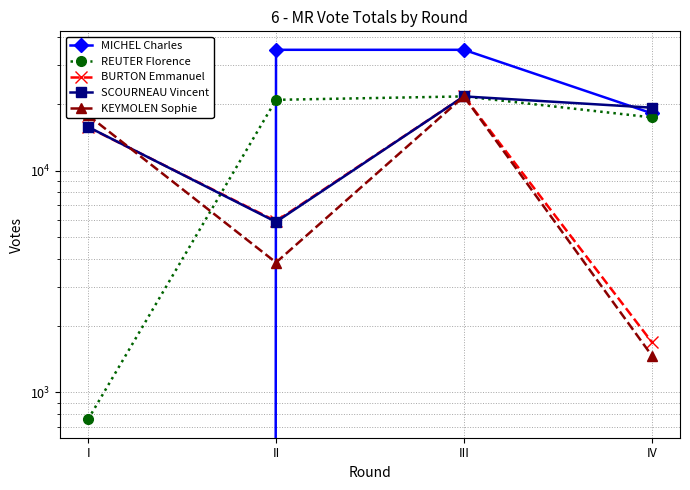

How many data points in BURTON Emmanuel are above 15695?

1